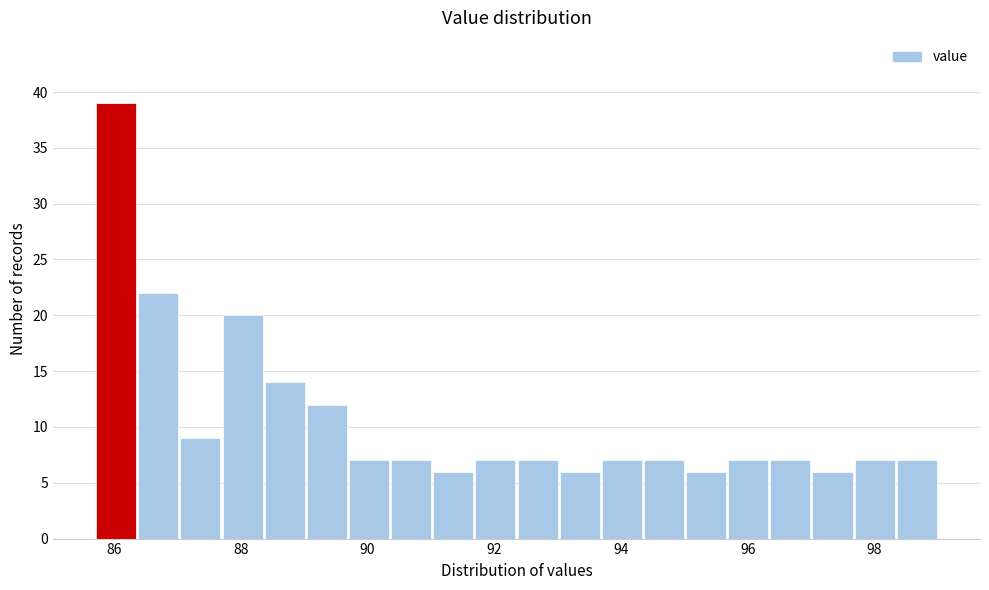

Around what value on the x-axis is the tallest bar? Give the approximate position of its centre, as read against the axis.

86.0